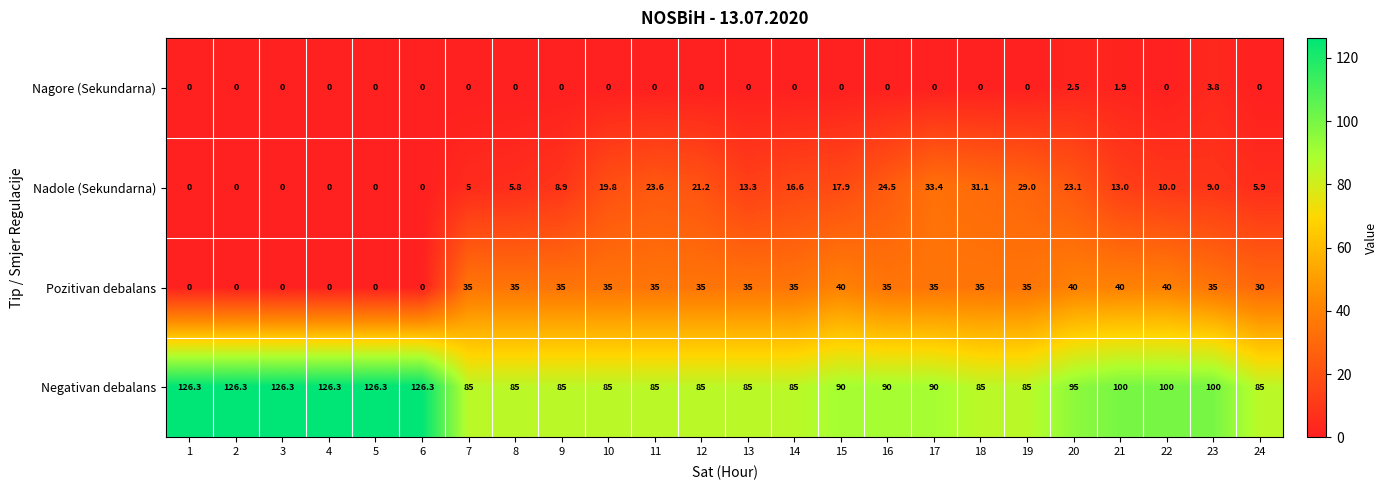

How many values in the Nagore (Sekundarna) series exceed 0?

3